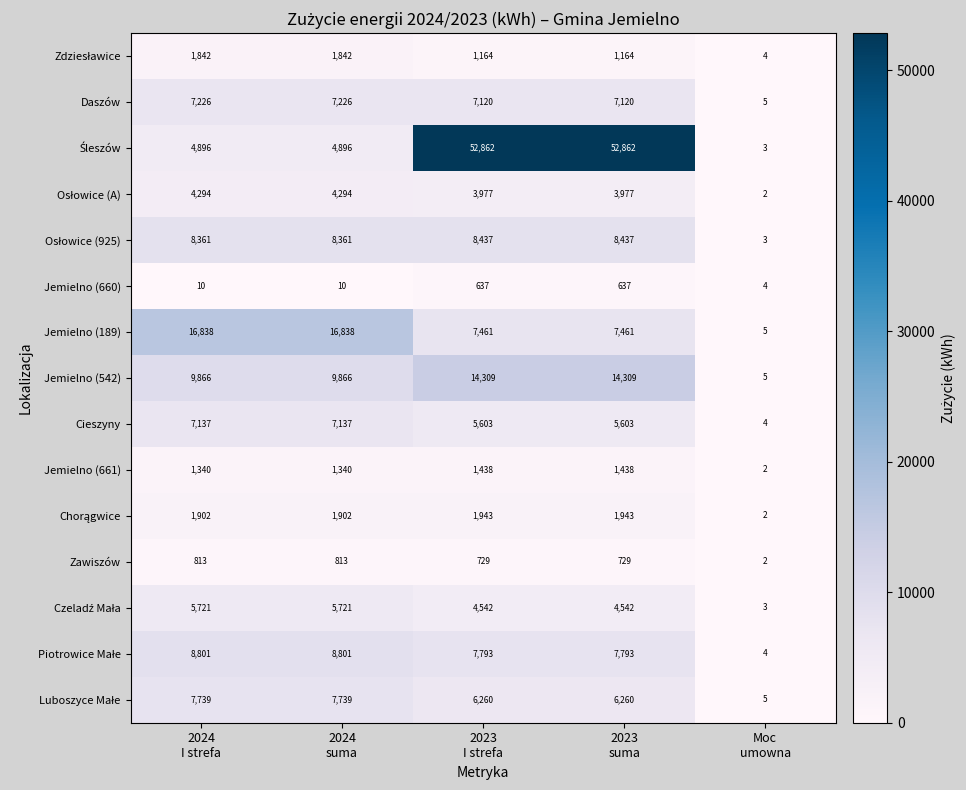

At how many categories does at least one series exceed 9614?

4